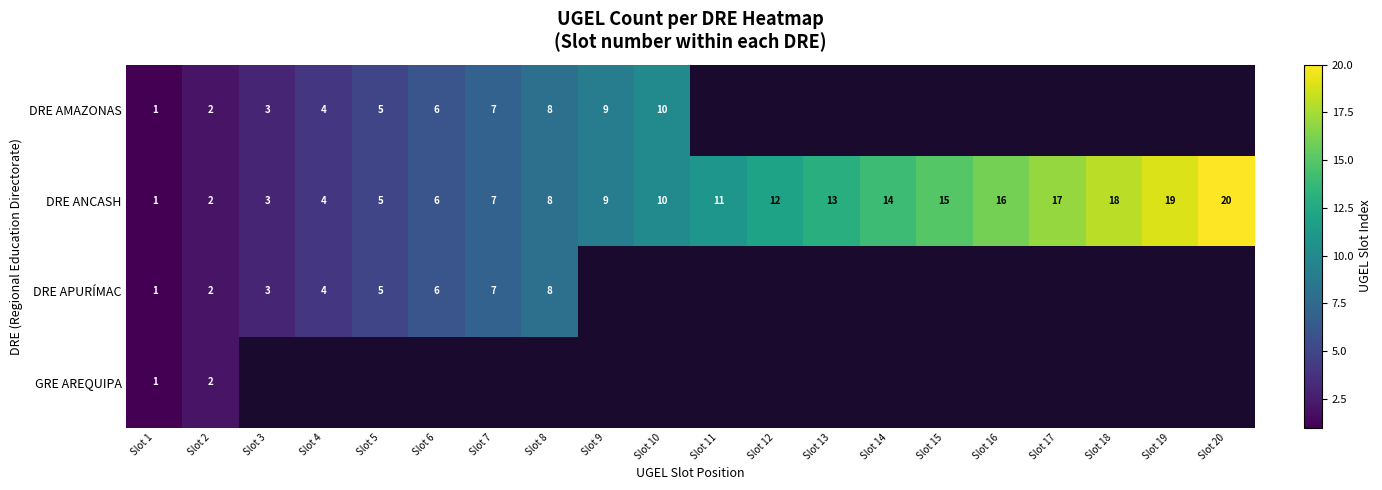

What is the maximum value shown in the chart?

20.0